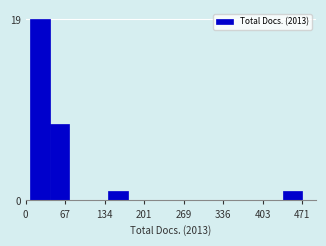

Around what value on the x-axis is the tallest bar? Give the approximate position of its centre, as read against the axis.

20